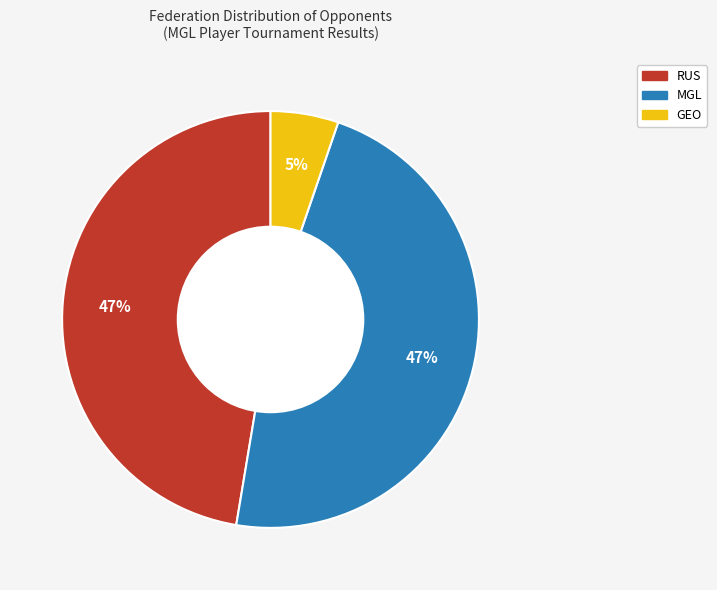

Is the sum of RUS and GEO greater than half?

Yes